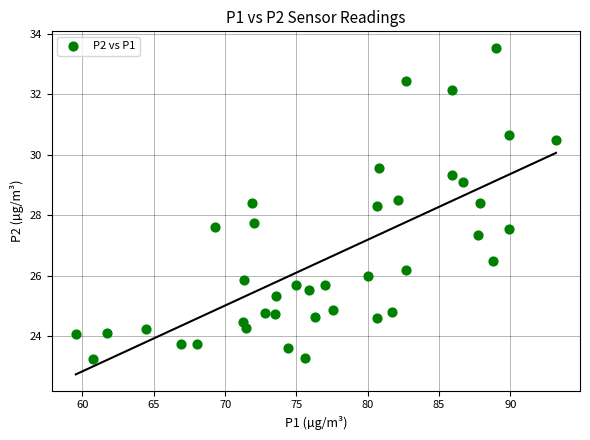

What is the range of X values (max minus min)?

33.7